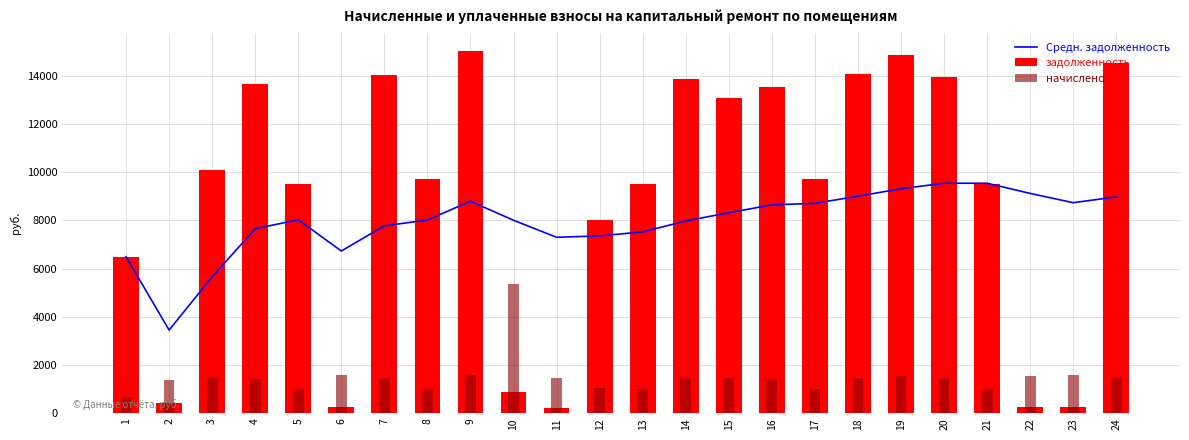

Which label corresponds to the smallest value in the chart?

11